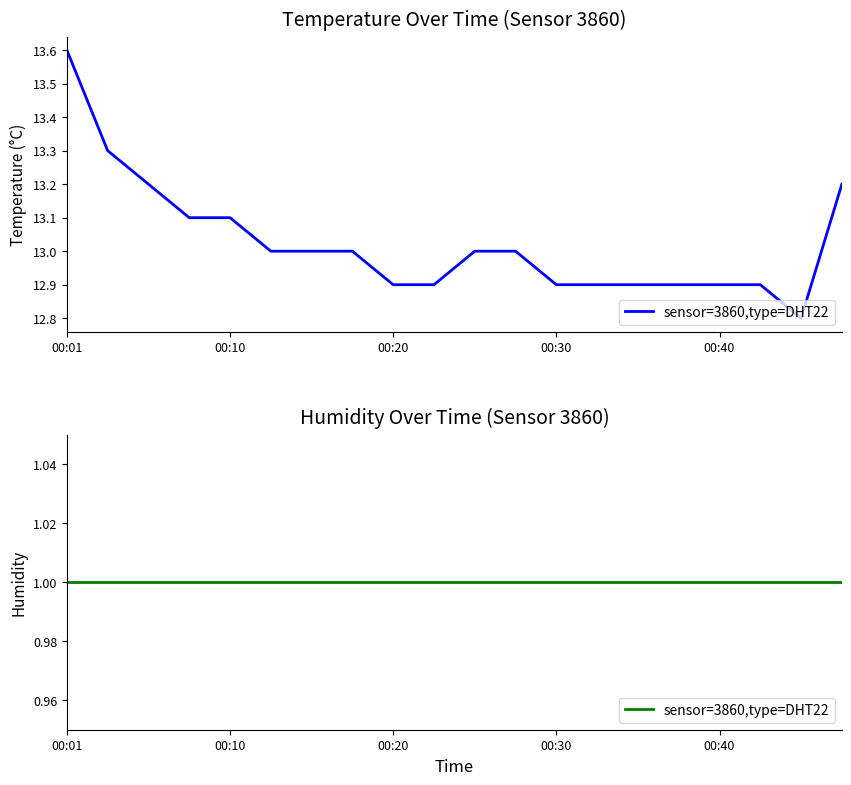

Read the value at 00:40.

12.9